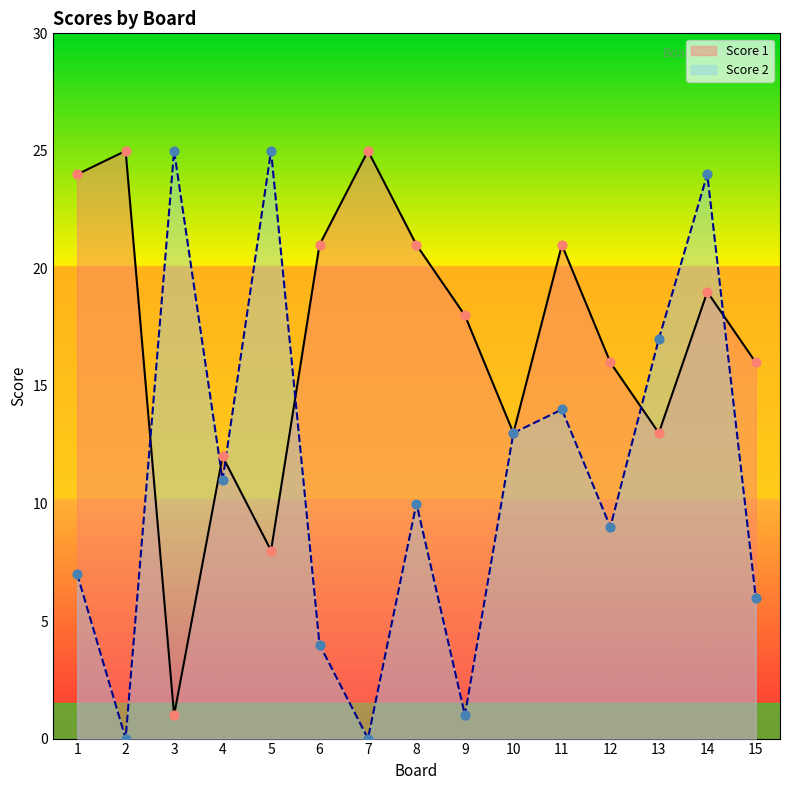

What are all the series names shown in the legend?

Score 1, Score 2